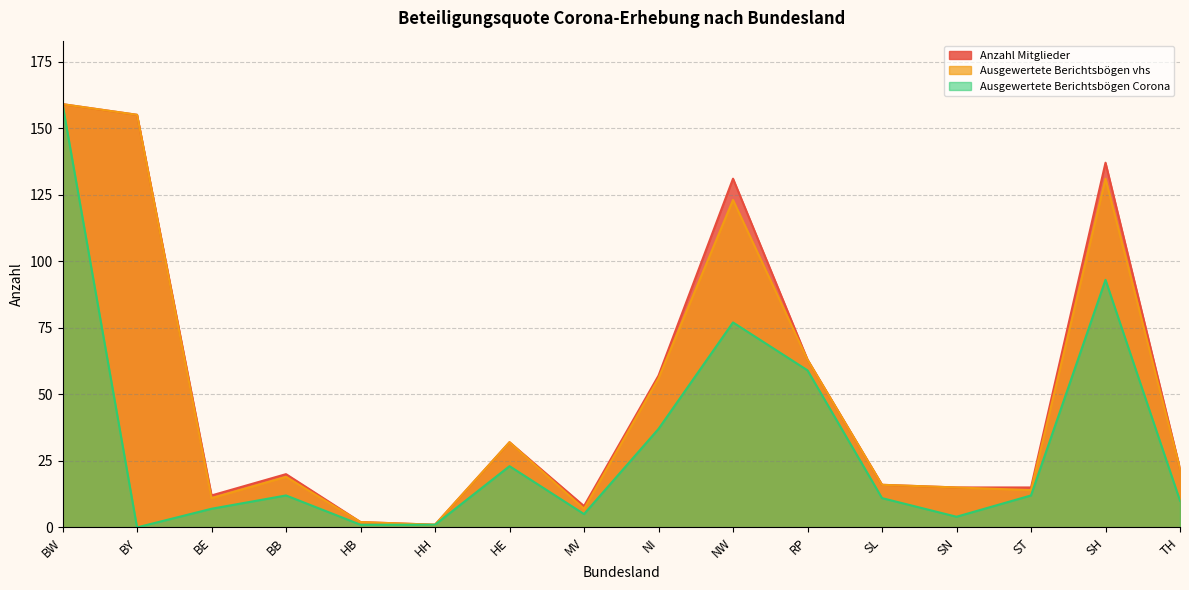

How many series are shown in this chart?

3